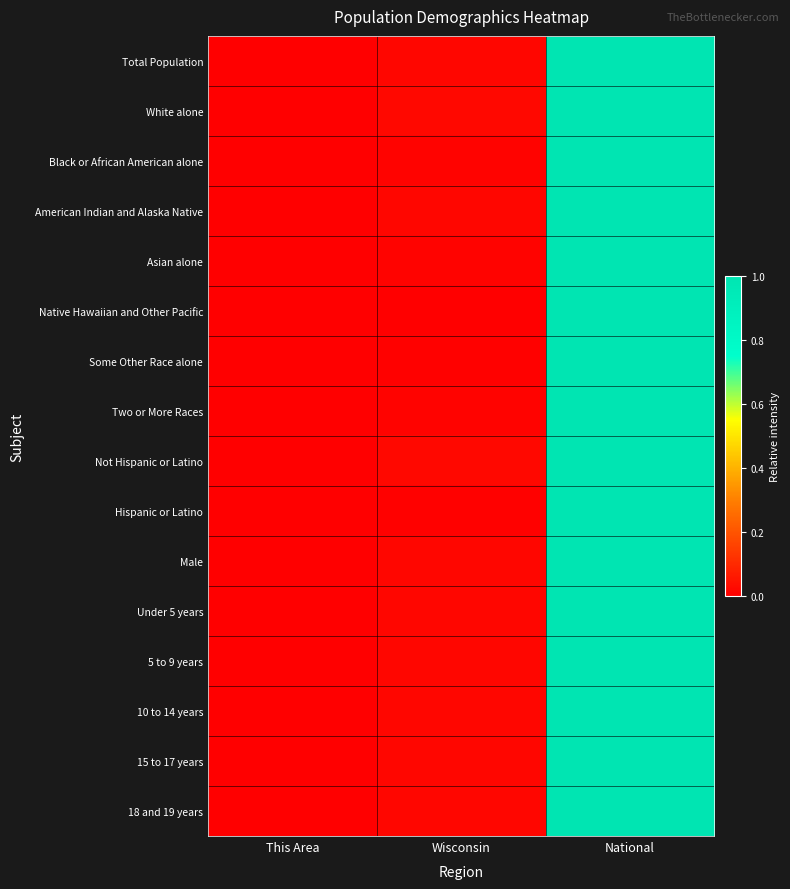

Which series has the widest spread of values?

Total Population